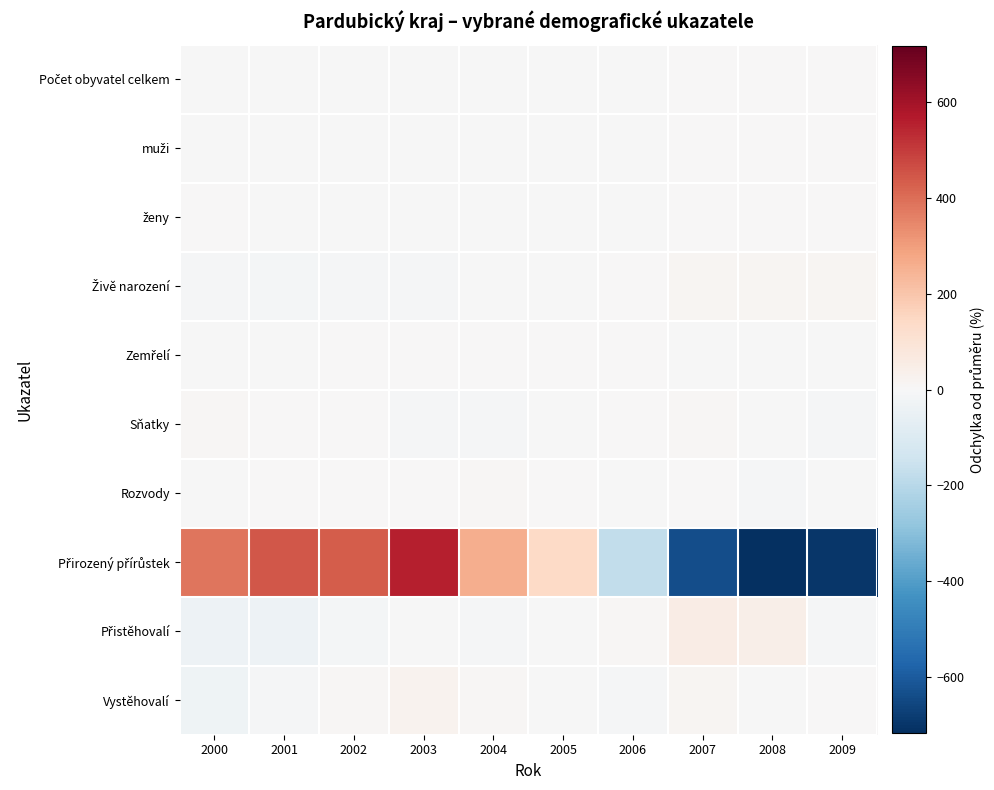

At how many categories does at least one series exceed 401?

3